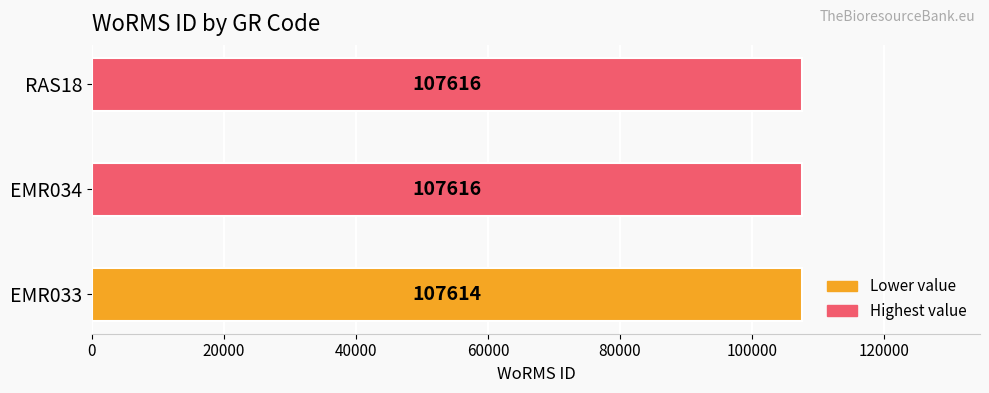

What is the sum of the values at EMR034 and RAS18?

215232